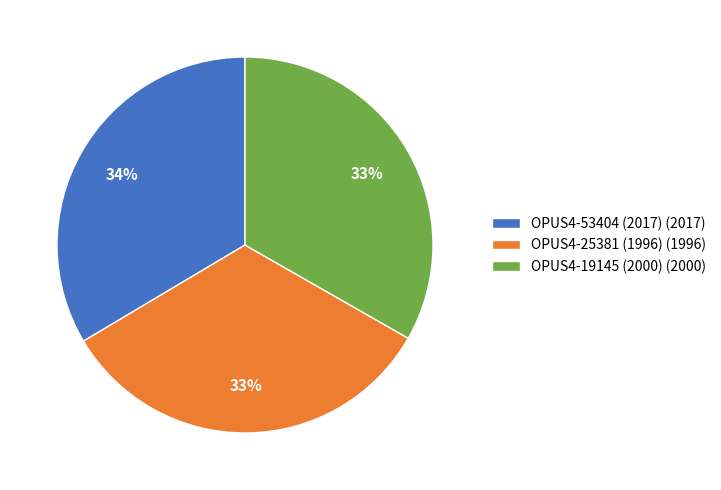

What is the ratio of the value at OPUS4-25381 (1996) to the value at OPUS4-53404 (2017)?

1.0